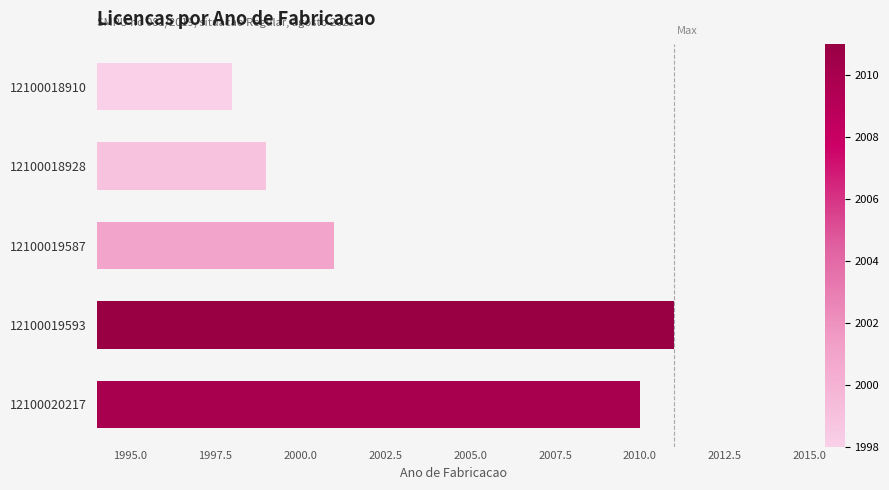

What is the maximum value shown in the chart?

2011